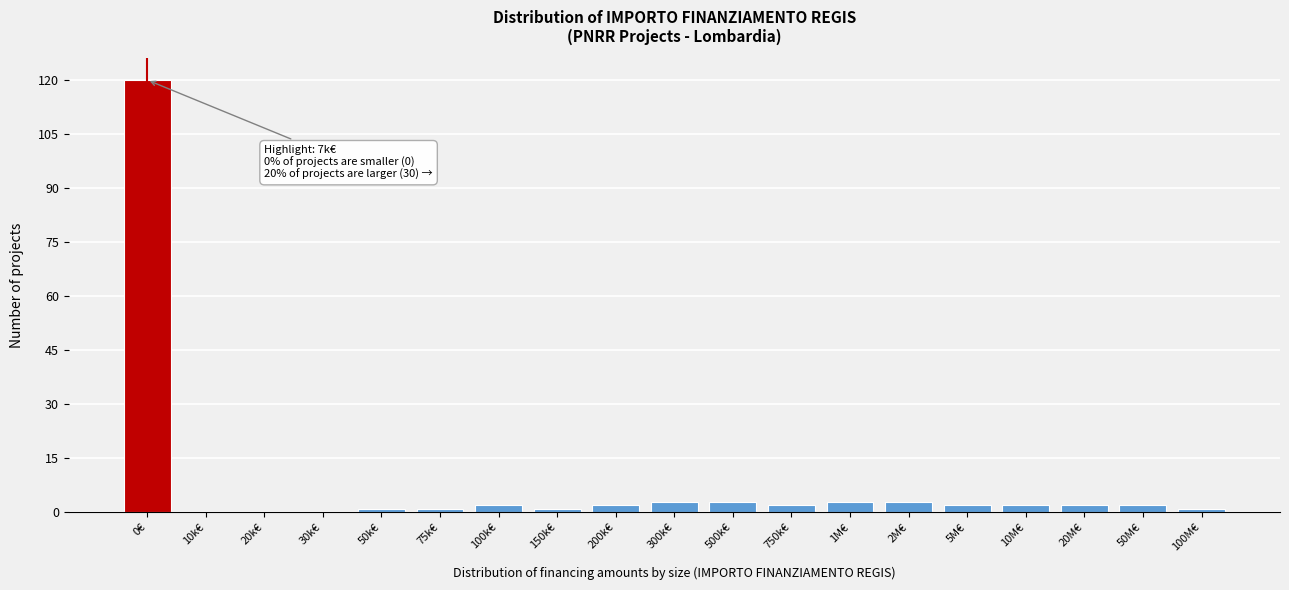

Reading left to right, what are all the values shown in this chart?

0€=120	10k€=0	20k€=0	30k€=0	50k€=1	75k€=1	100k€=2	150k€=1	200k€=2	300k€=3	500k€=3	750k€=2	1M€=3	2M€=3	5M€=2	10M€=2	20M€=2	50M€=2	100M€=1